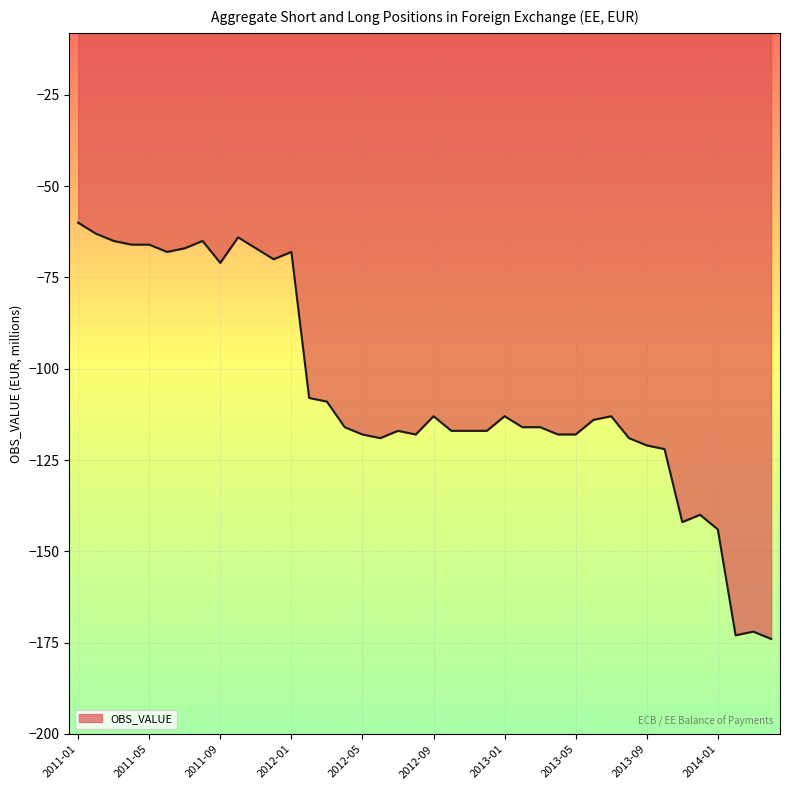

How many lines are shown in the chart?

1